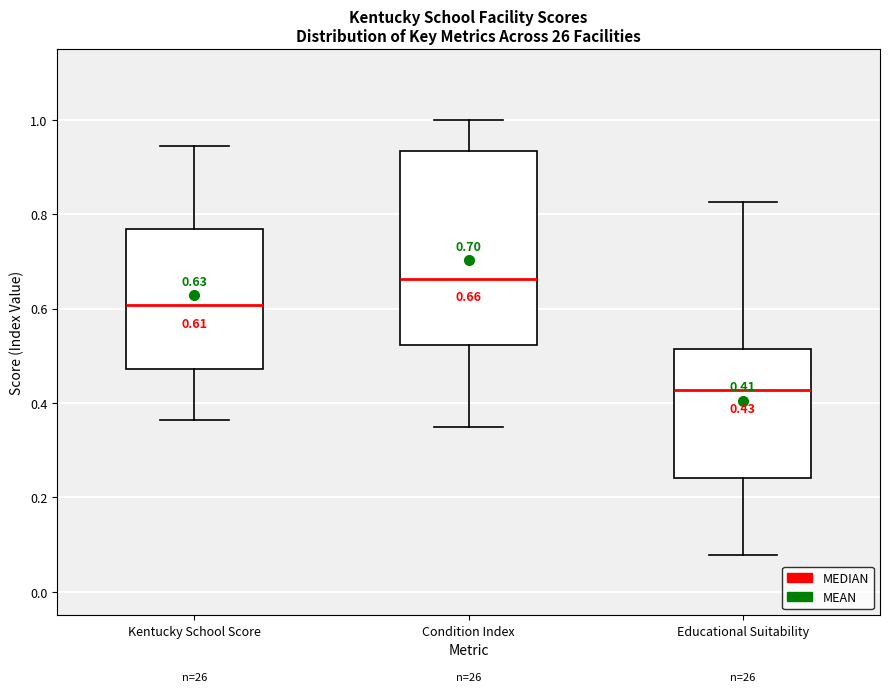

Which box's median line is the lowest?

Educational Suitability